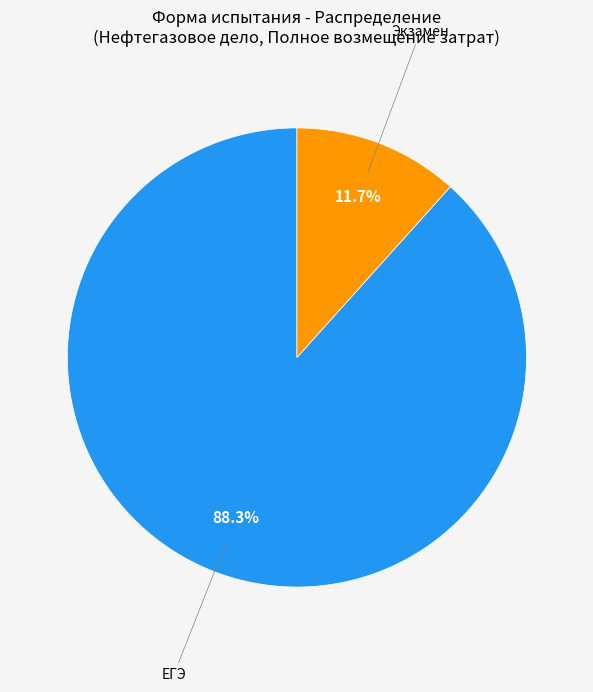

Is there any slice that represents more than half of the pie?

Yes